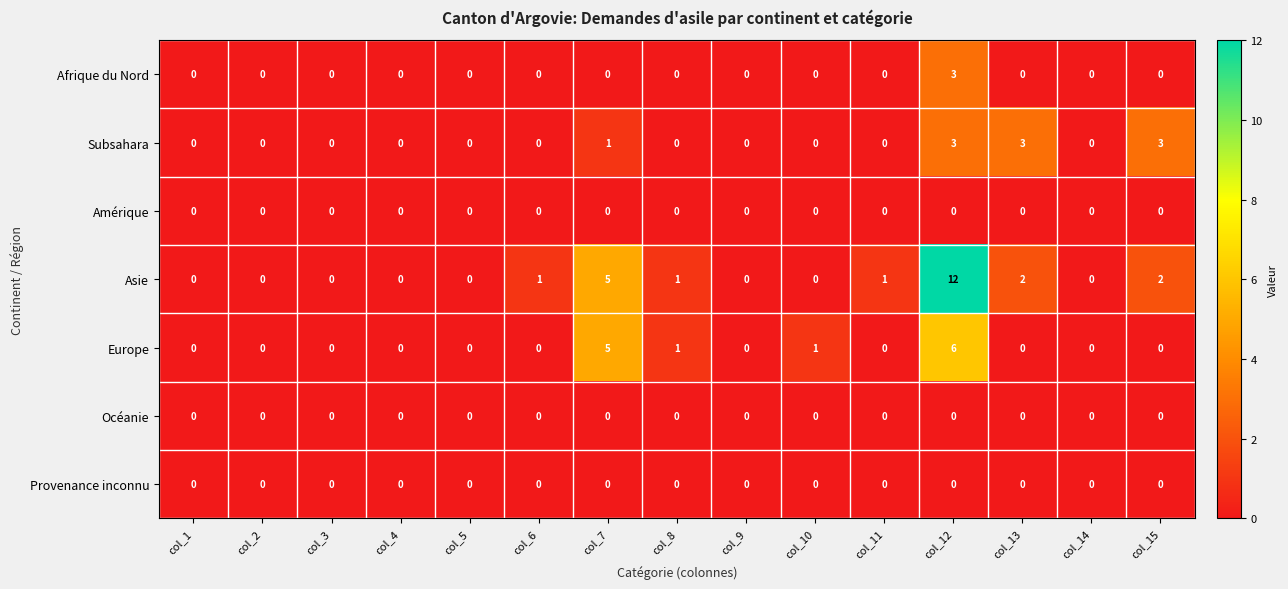

What is the maximum value shown in the chart?

12